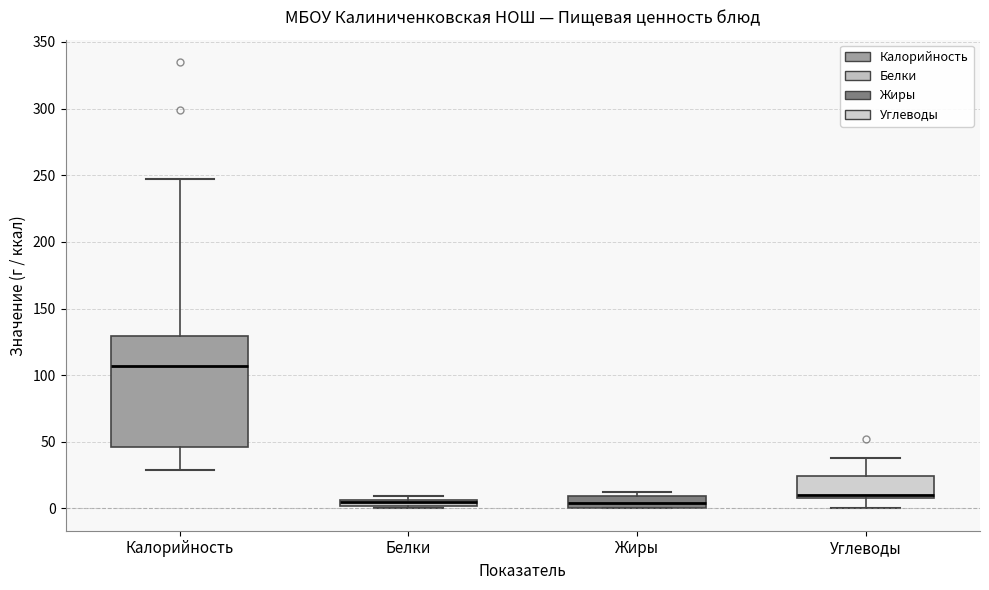

Where does the median line of the box for Калорийность sit on the y-axis? The values are not printed on the chart, so give them approximately, as read against the axis.

105